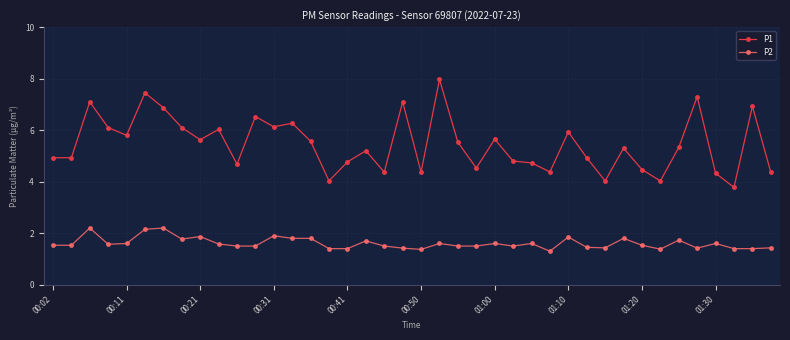

True or false: P1 has more than 1 interior local peaks.

True